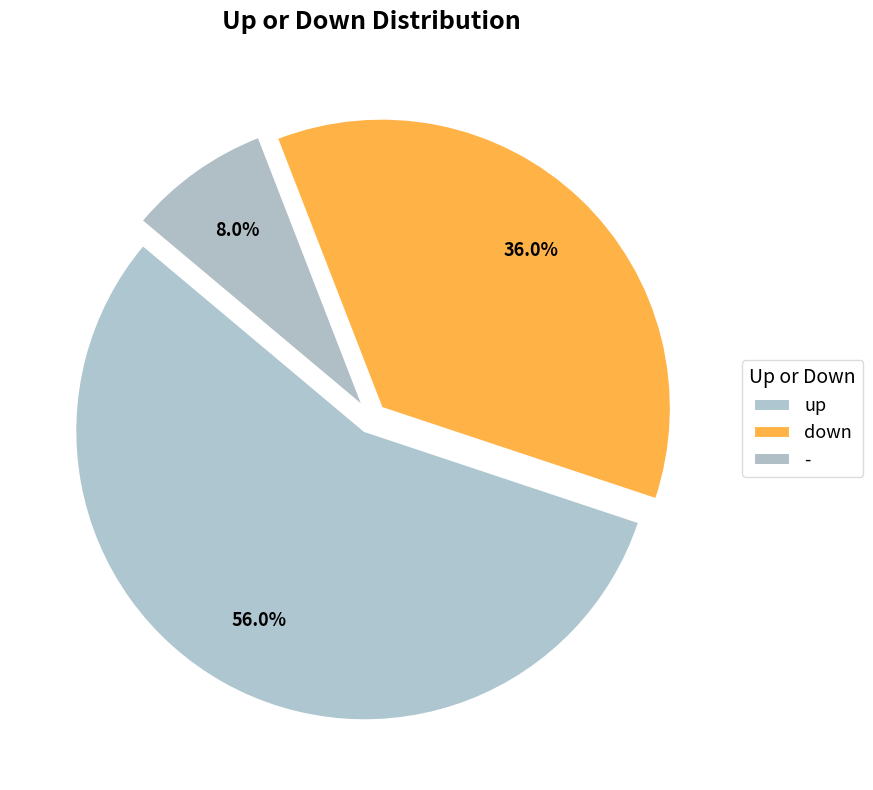

Which has a higher value, - or up?

up